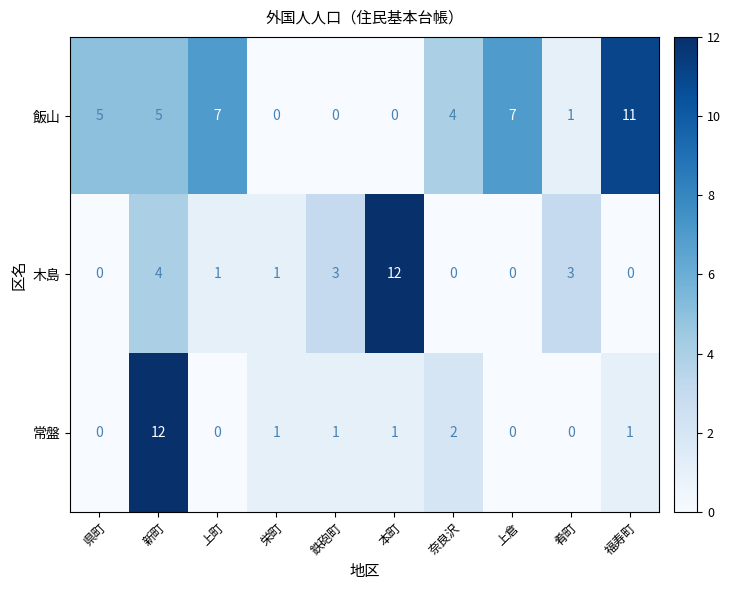

Reading left to right, list all the values displayed in this chart.

飯山: 5	5	7	0	0	0	4	7	1	11
木島: 0	4	1	1	3	12	0	0	3	0
常盤: 0	12	0	1	1	1	2	0	0	1